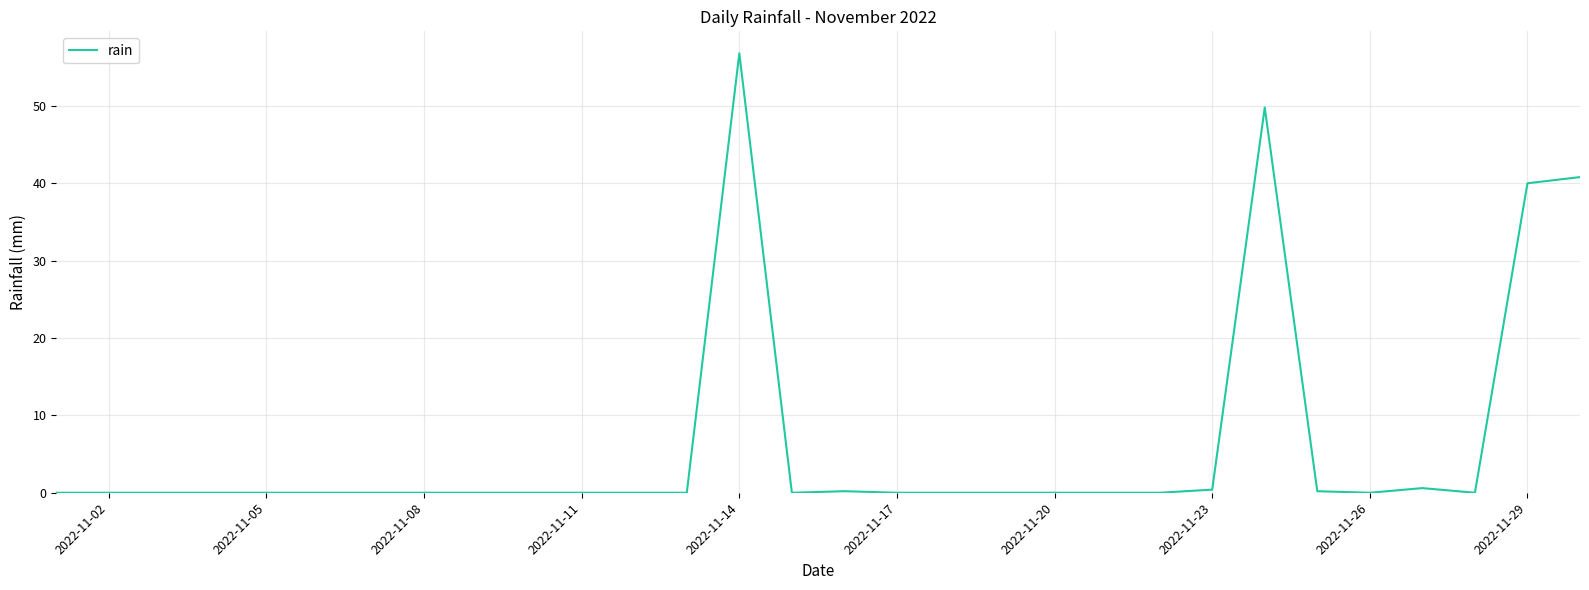

Does the chart display data point markers on the line(s)?

No